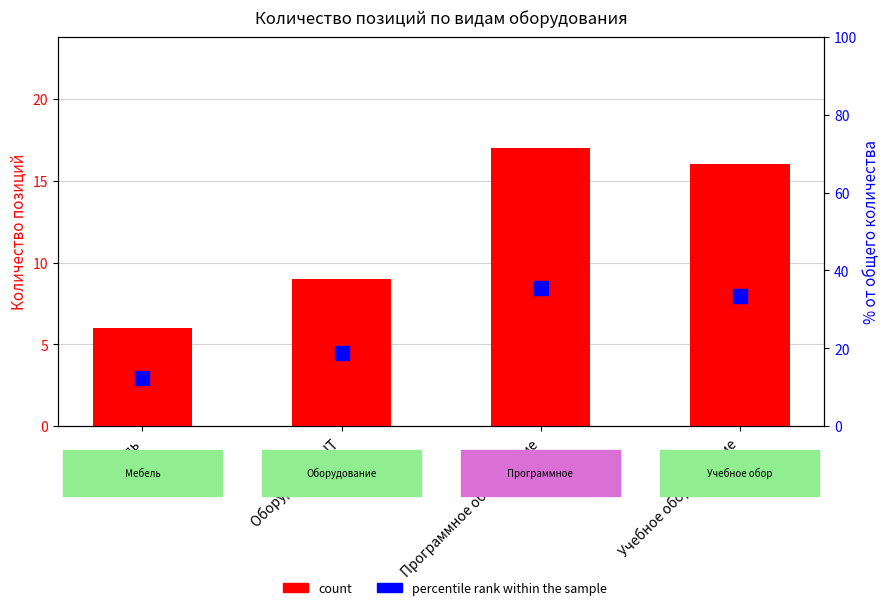

Which series changed the most between Оборудование IT and Учебное оборудование?

percentile rank within the sample